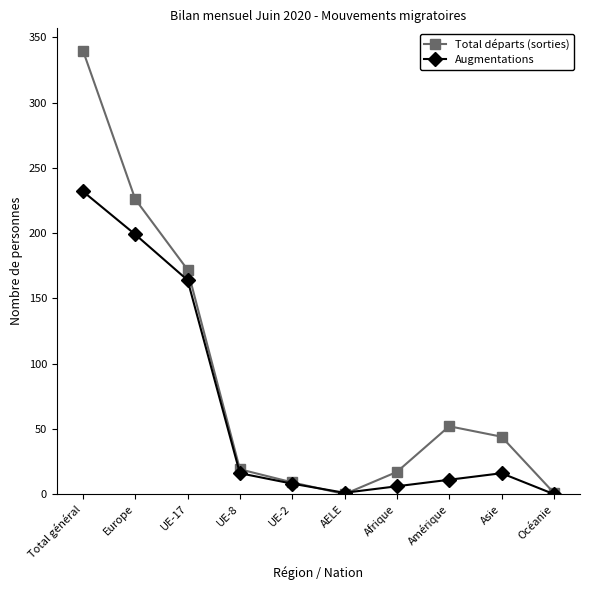

Rank the series at Amérique from lowest to highest value.

Augmentations, Total départs (sorties)